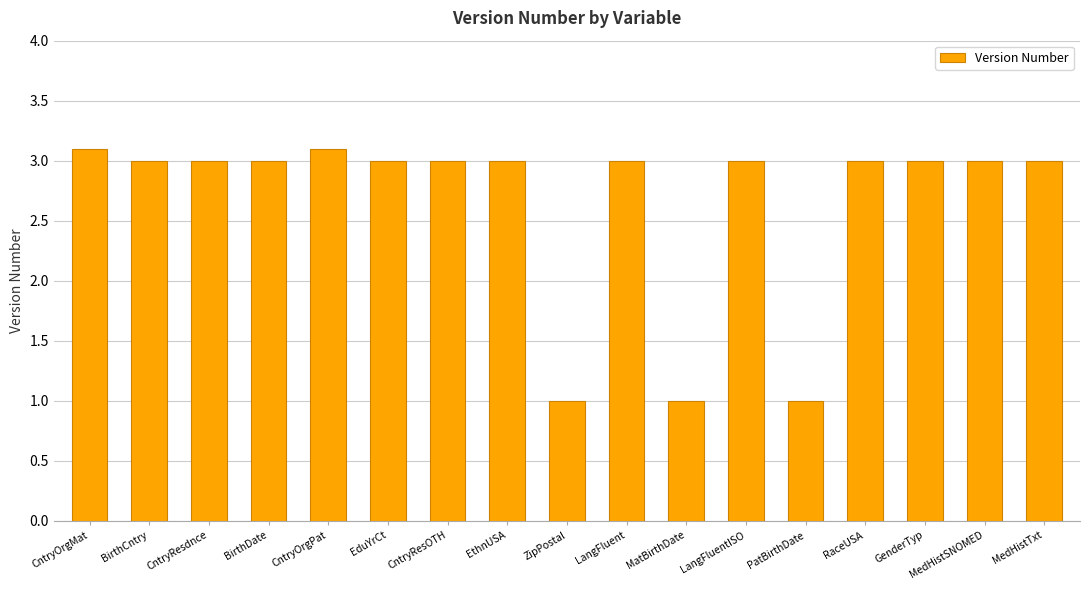

What is the value of the 6th bar from the left?

3.0